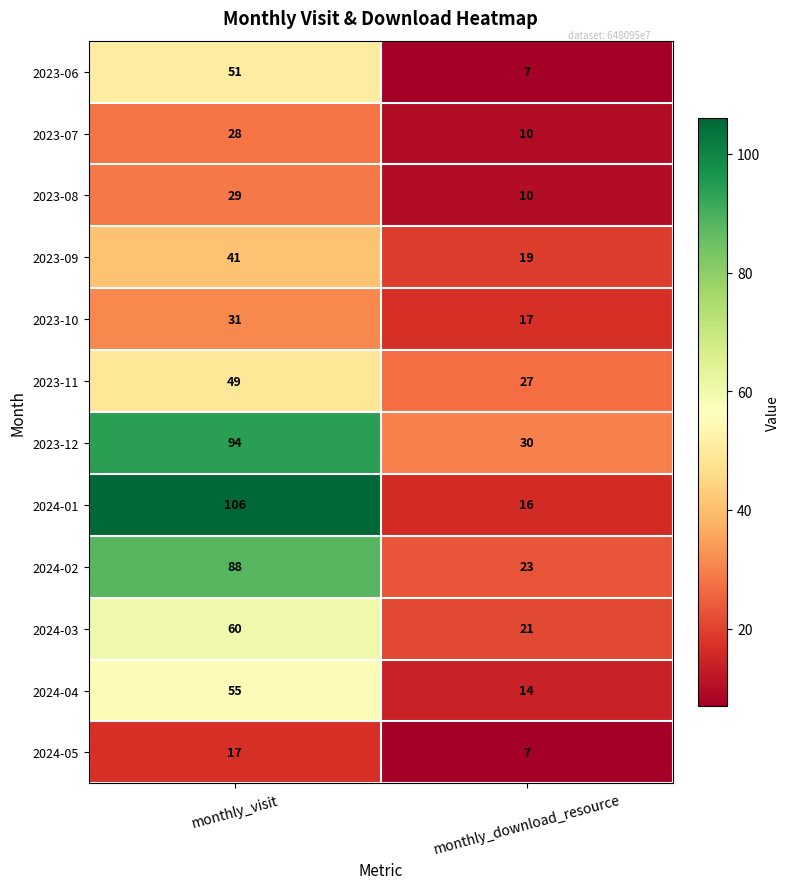

What is the average value of the 2024-05 series?

12